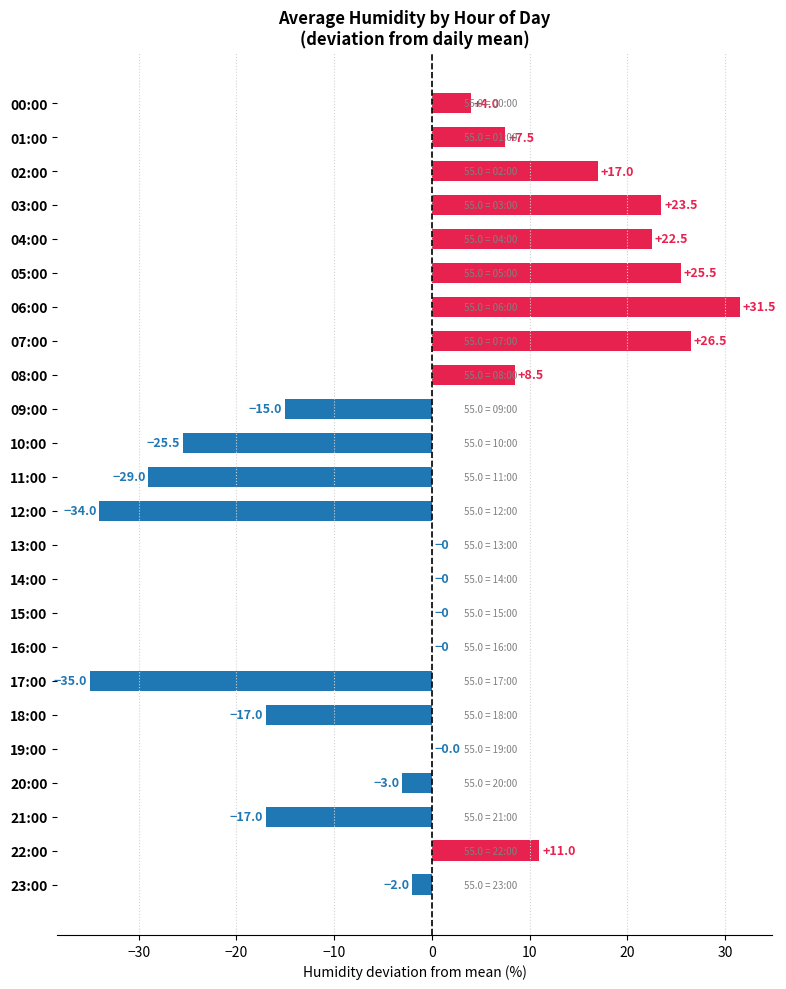

Between 06:00 and 12:00, which is larger?

06:00